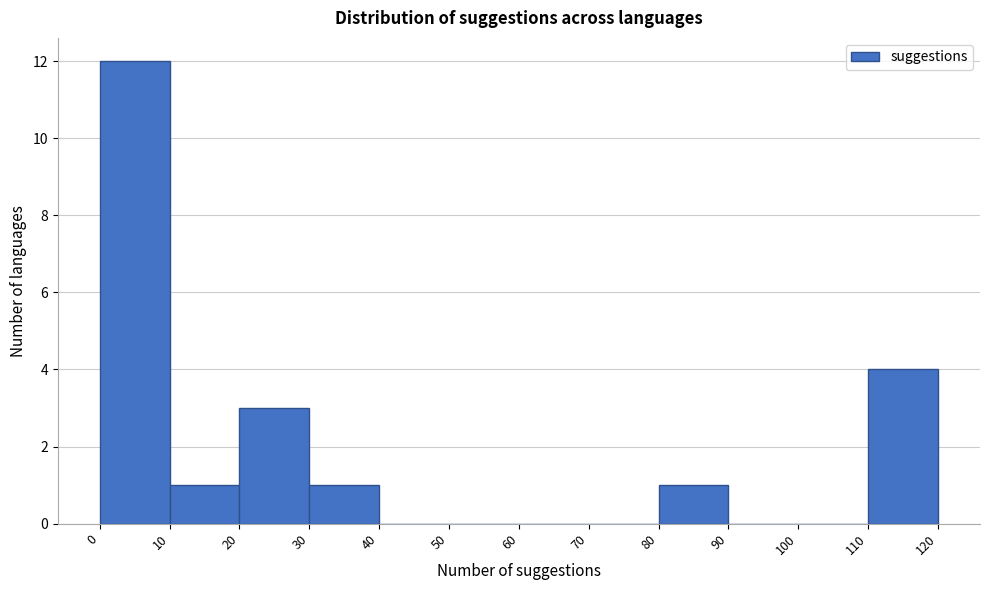

Over which range of the x-axis is the bar tallest?

0 to 10